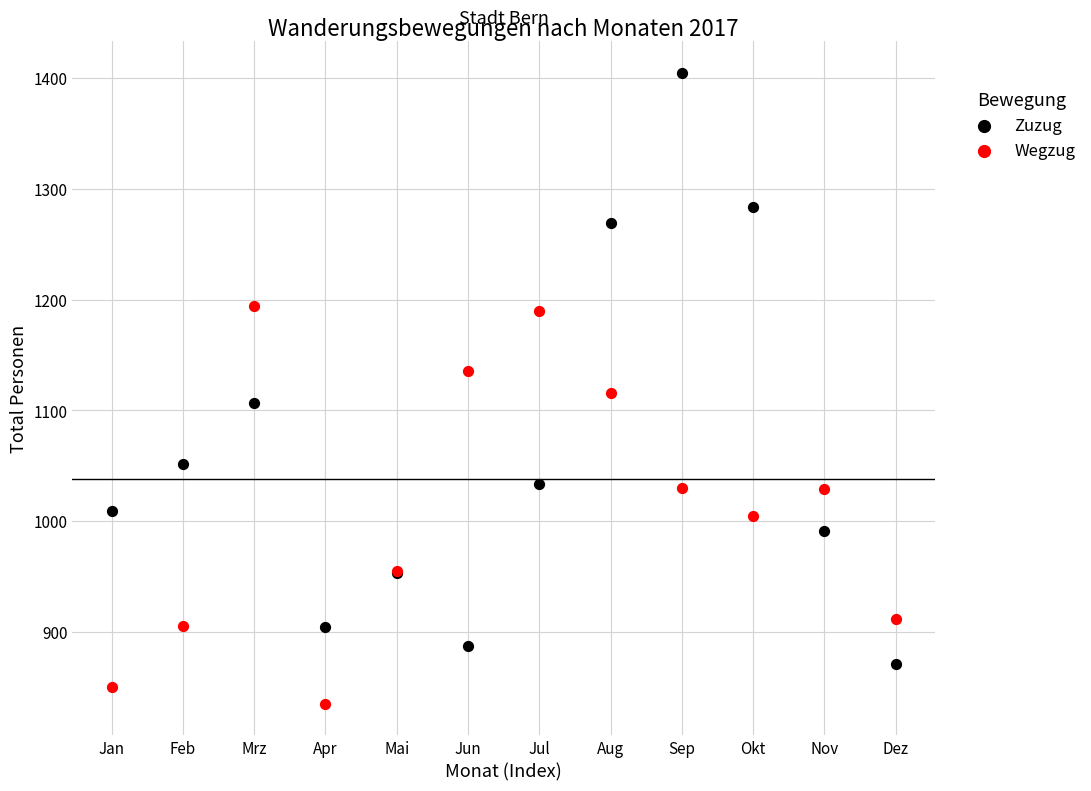

Which series contains the lowest Y value?

Wegzug